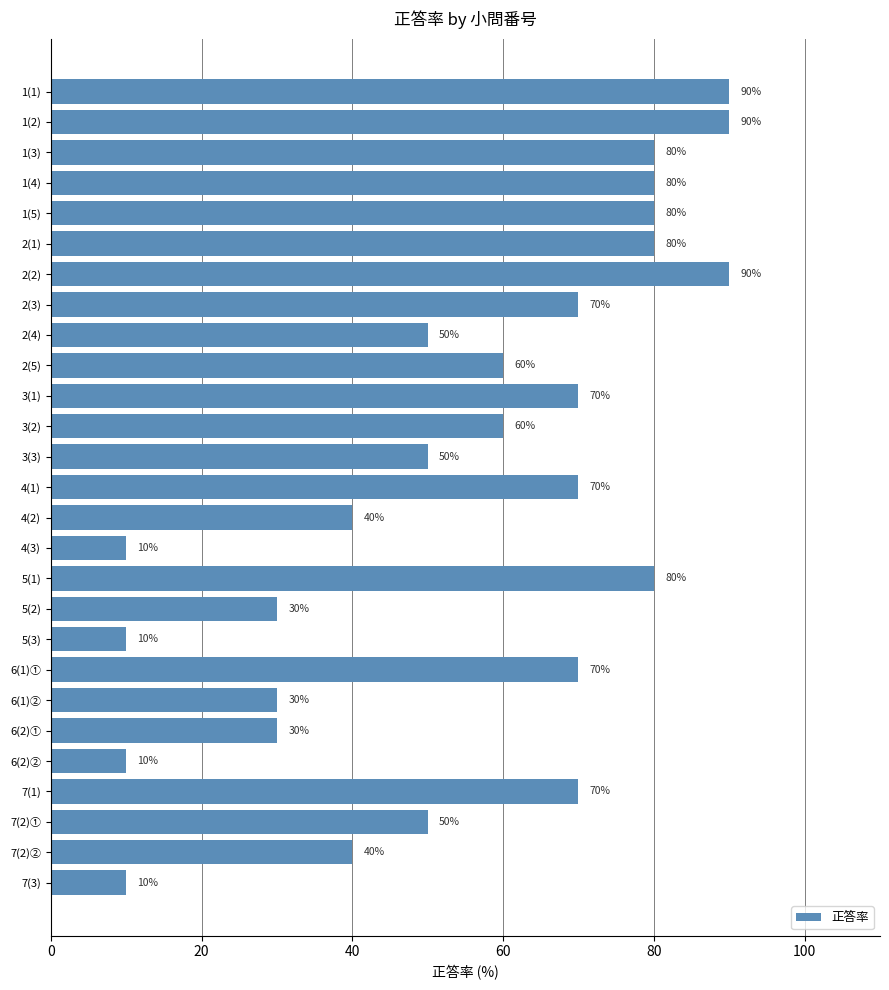

What is the sum of all values?

1500